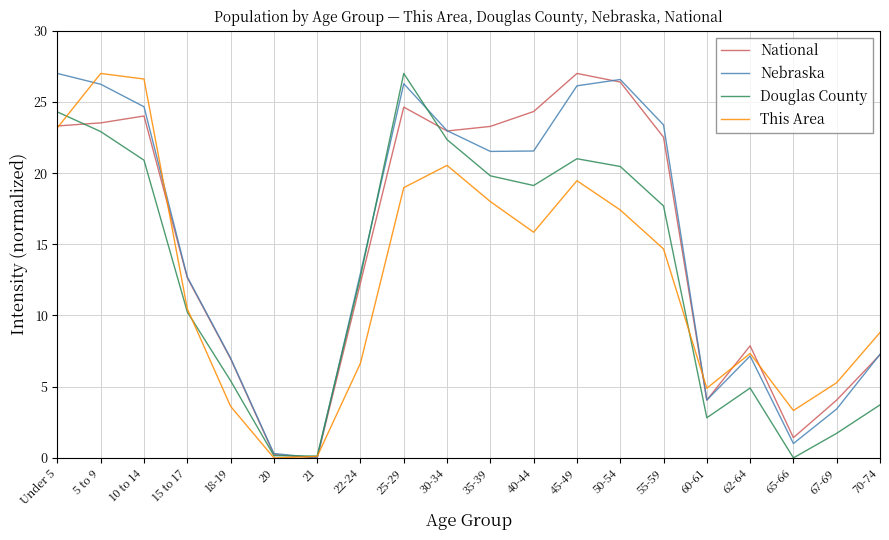

How many lines are shown in the chart?

4